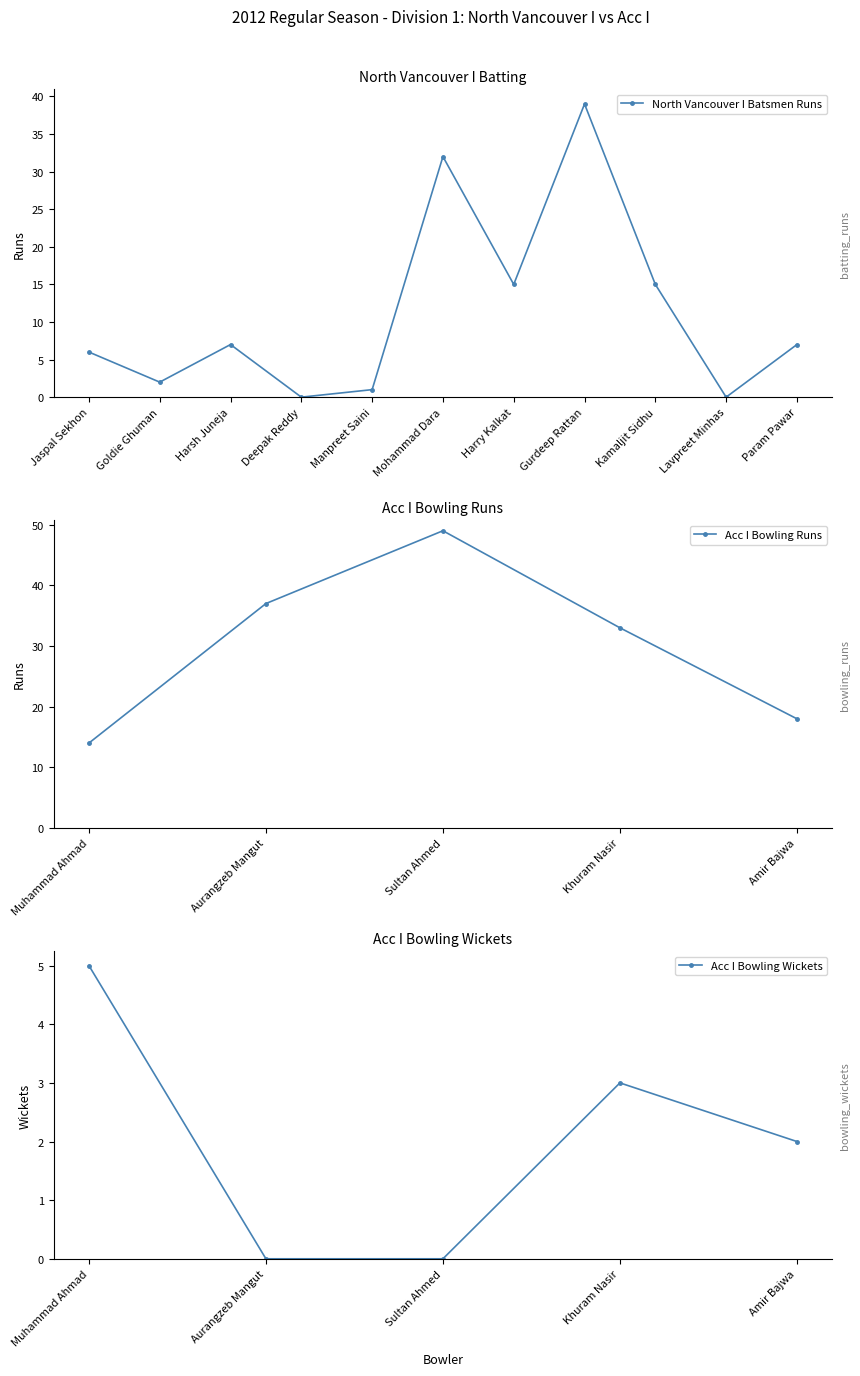

What is the maximum value shown in the chart?

49